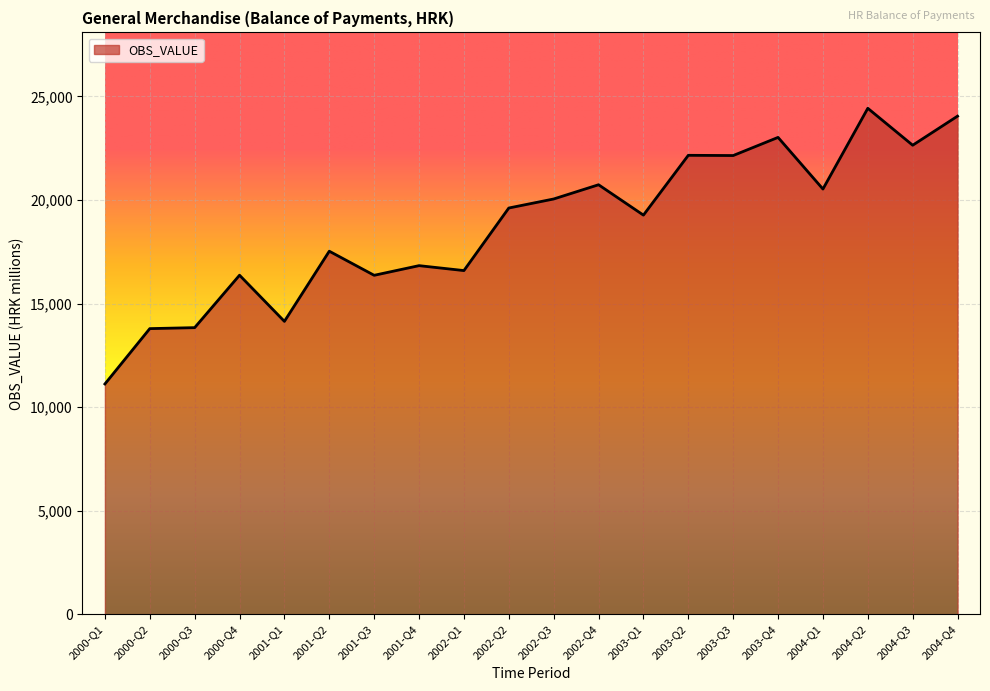

What value does the data have at 2001-Q4?

16828